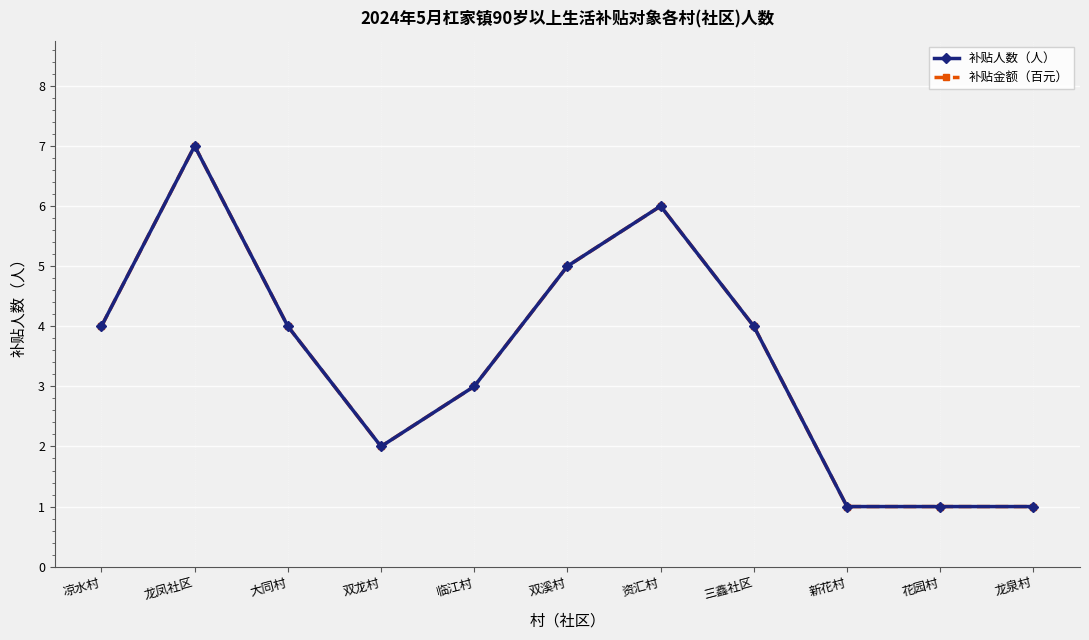

Does the chart display data point markers on the line(s)?

Yes